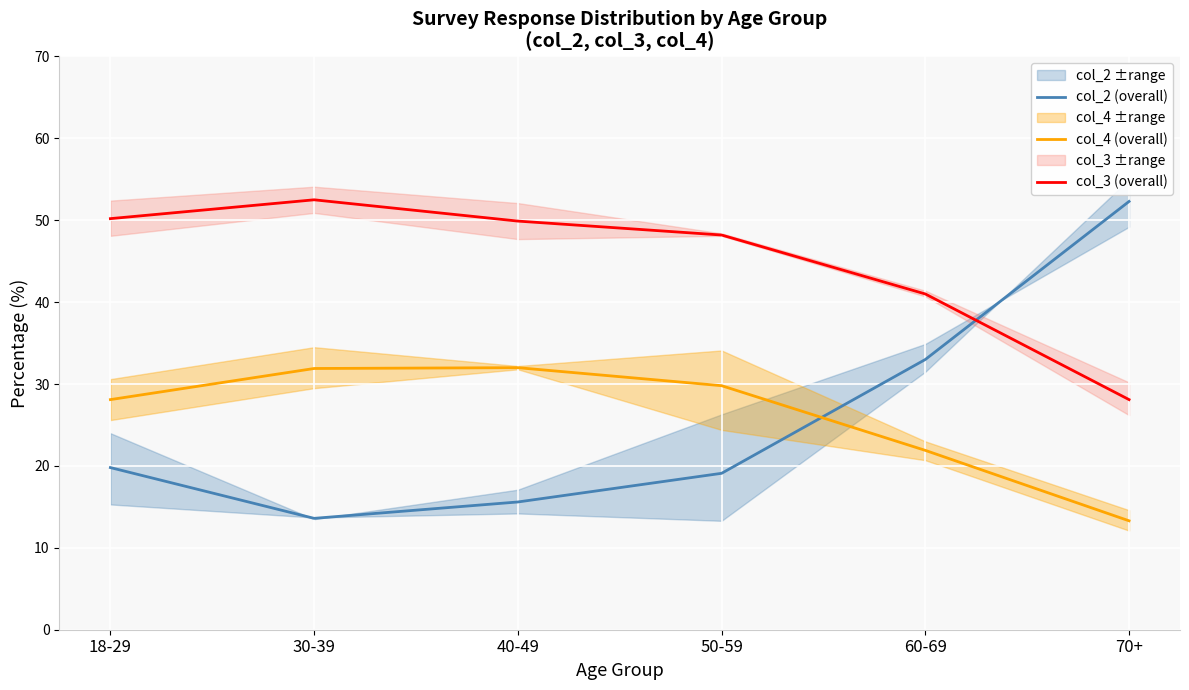

At which category is the sum across all series the highest?

18-29